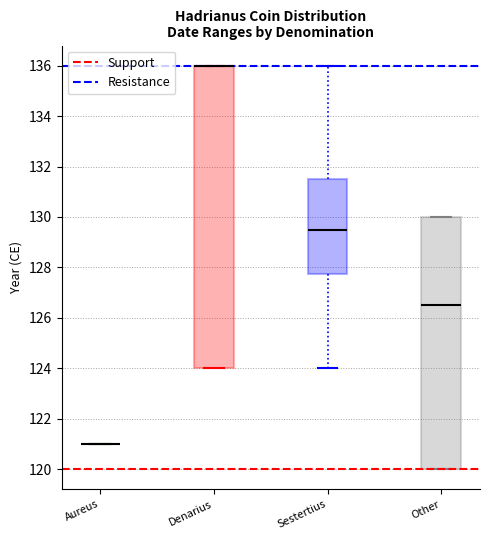

Reading left to right, read every box against the y-axis: the position of its median line, the range the box covers, and the ends of its whiskers. The values are not printed on the chart, so give them approximately, as read against the axis.

Aureus: box collapsed to a line at 121.0, whiskers 121.0 to 121.0
Denarius: median 136.0 (drawn on the box's upper edge), box 124.0 to 136.0, whiskers 124.0 to 136.0
Sestertius: median 129.6, box 127.8 to 131.6, whiskers 124.0 to 136.0
Other: median 126.6, box 120.0 to 130.0, whiskers 120.0 to 130.0